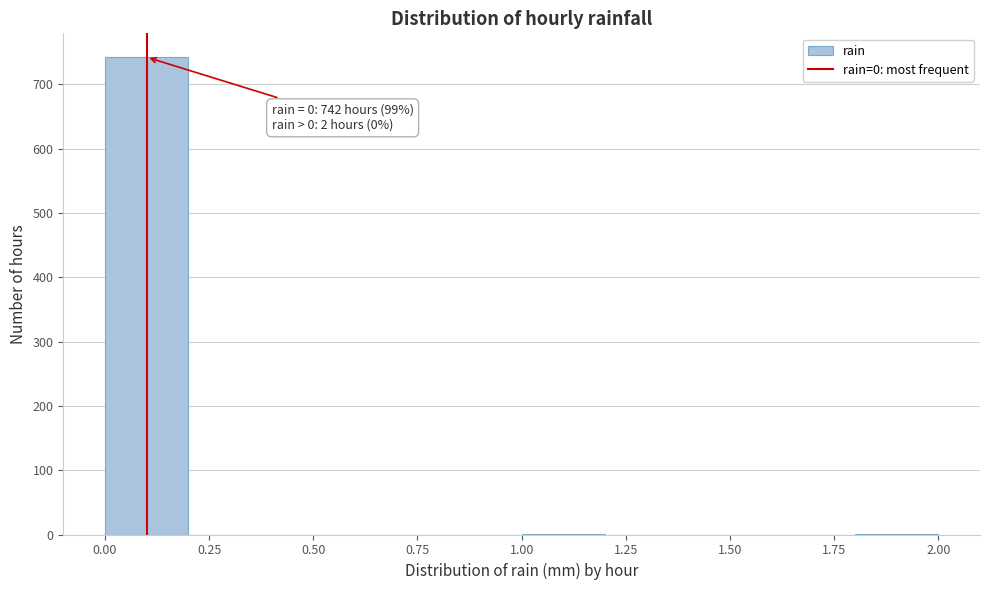

Over which range of the x-axis is the bar tallest?

0.0 to 0.2